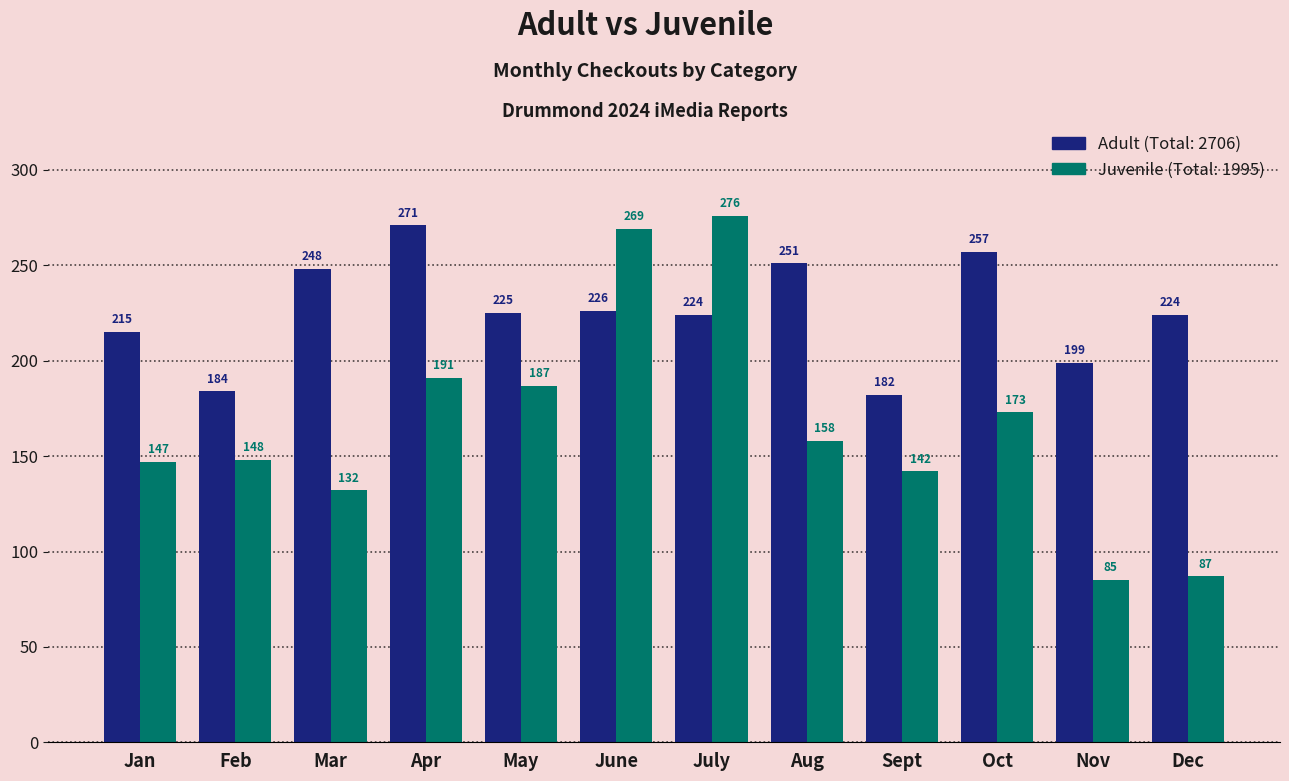

At which category is the sum across all series the highest?

July